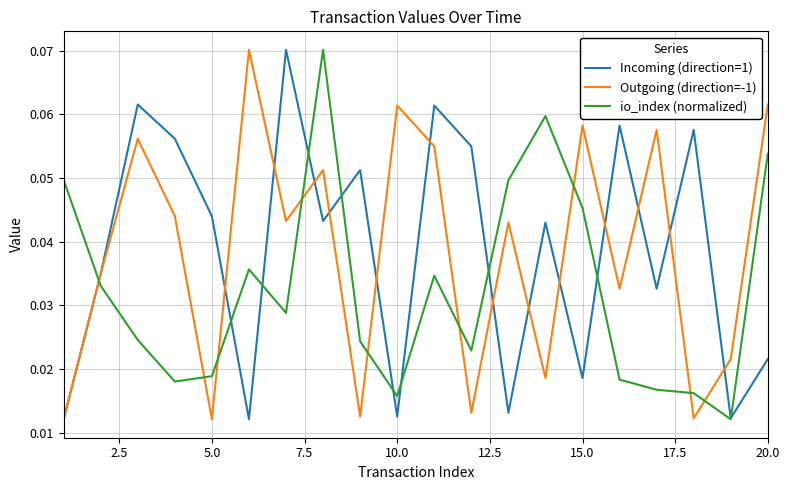

Rank the series at 5.0 from highest to lowest value.

Incoming (direction=1), io_index (normalized), Outgoing (direction=-1)